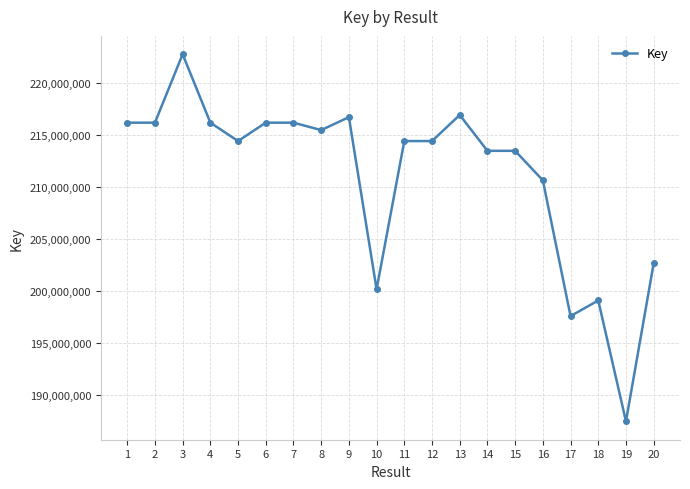

What is the minimum value shown in the chart?

187444249